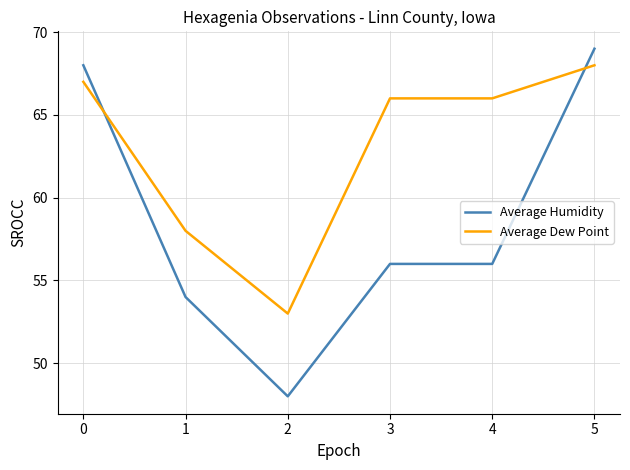

Is it true that Average Humidity equals 13 at 3?

False